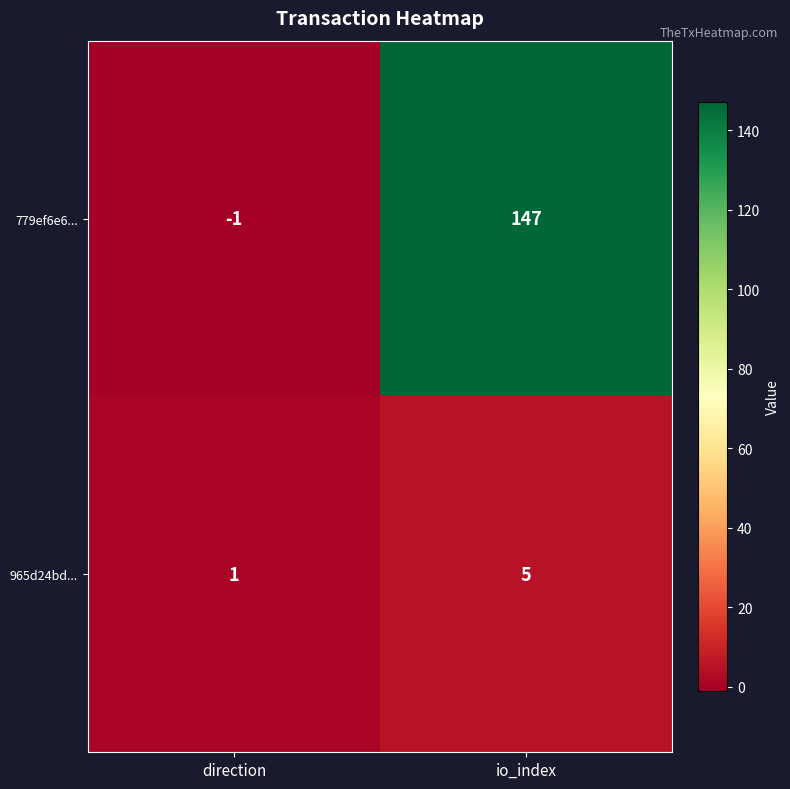

Reading right to left, list all the values displayed in this chart.

779ef6e6...: 147	-1
965d24bd...: 5	1